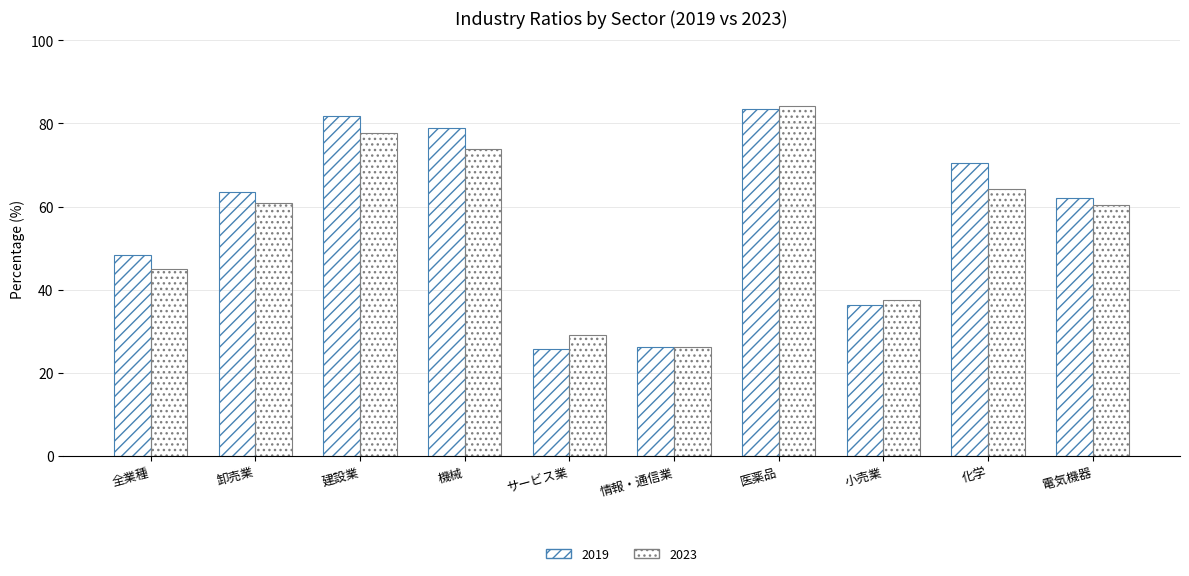

How many data points does each series have?

10